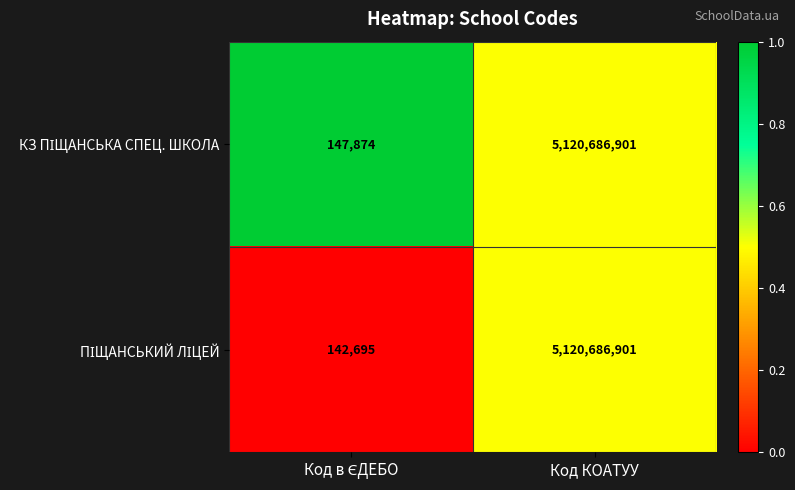

What is the maximum value shown in the chart?

5120686901